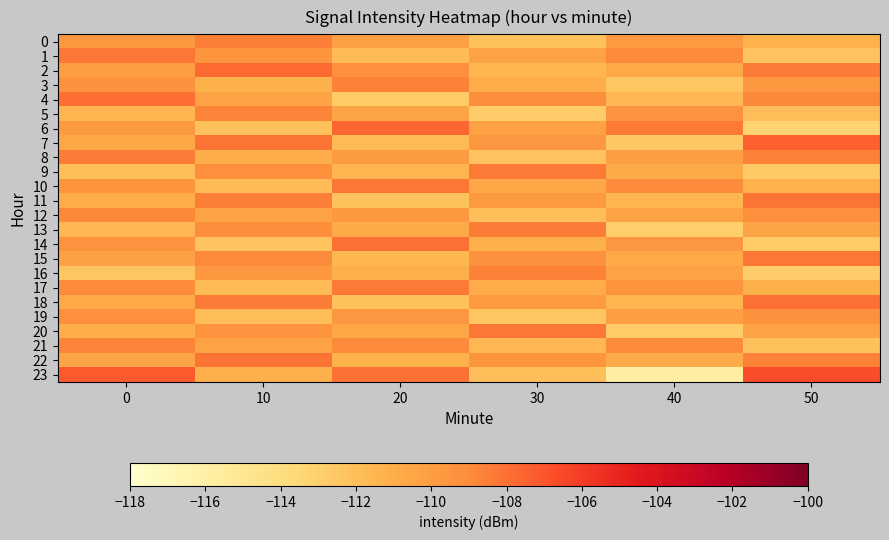

Which series changed the most between 20 and 40?

23